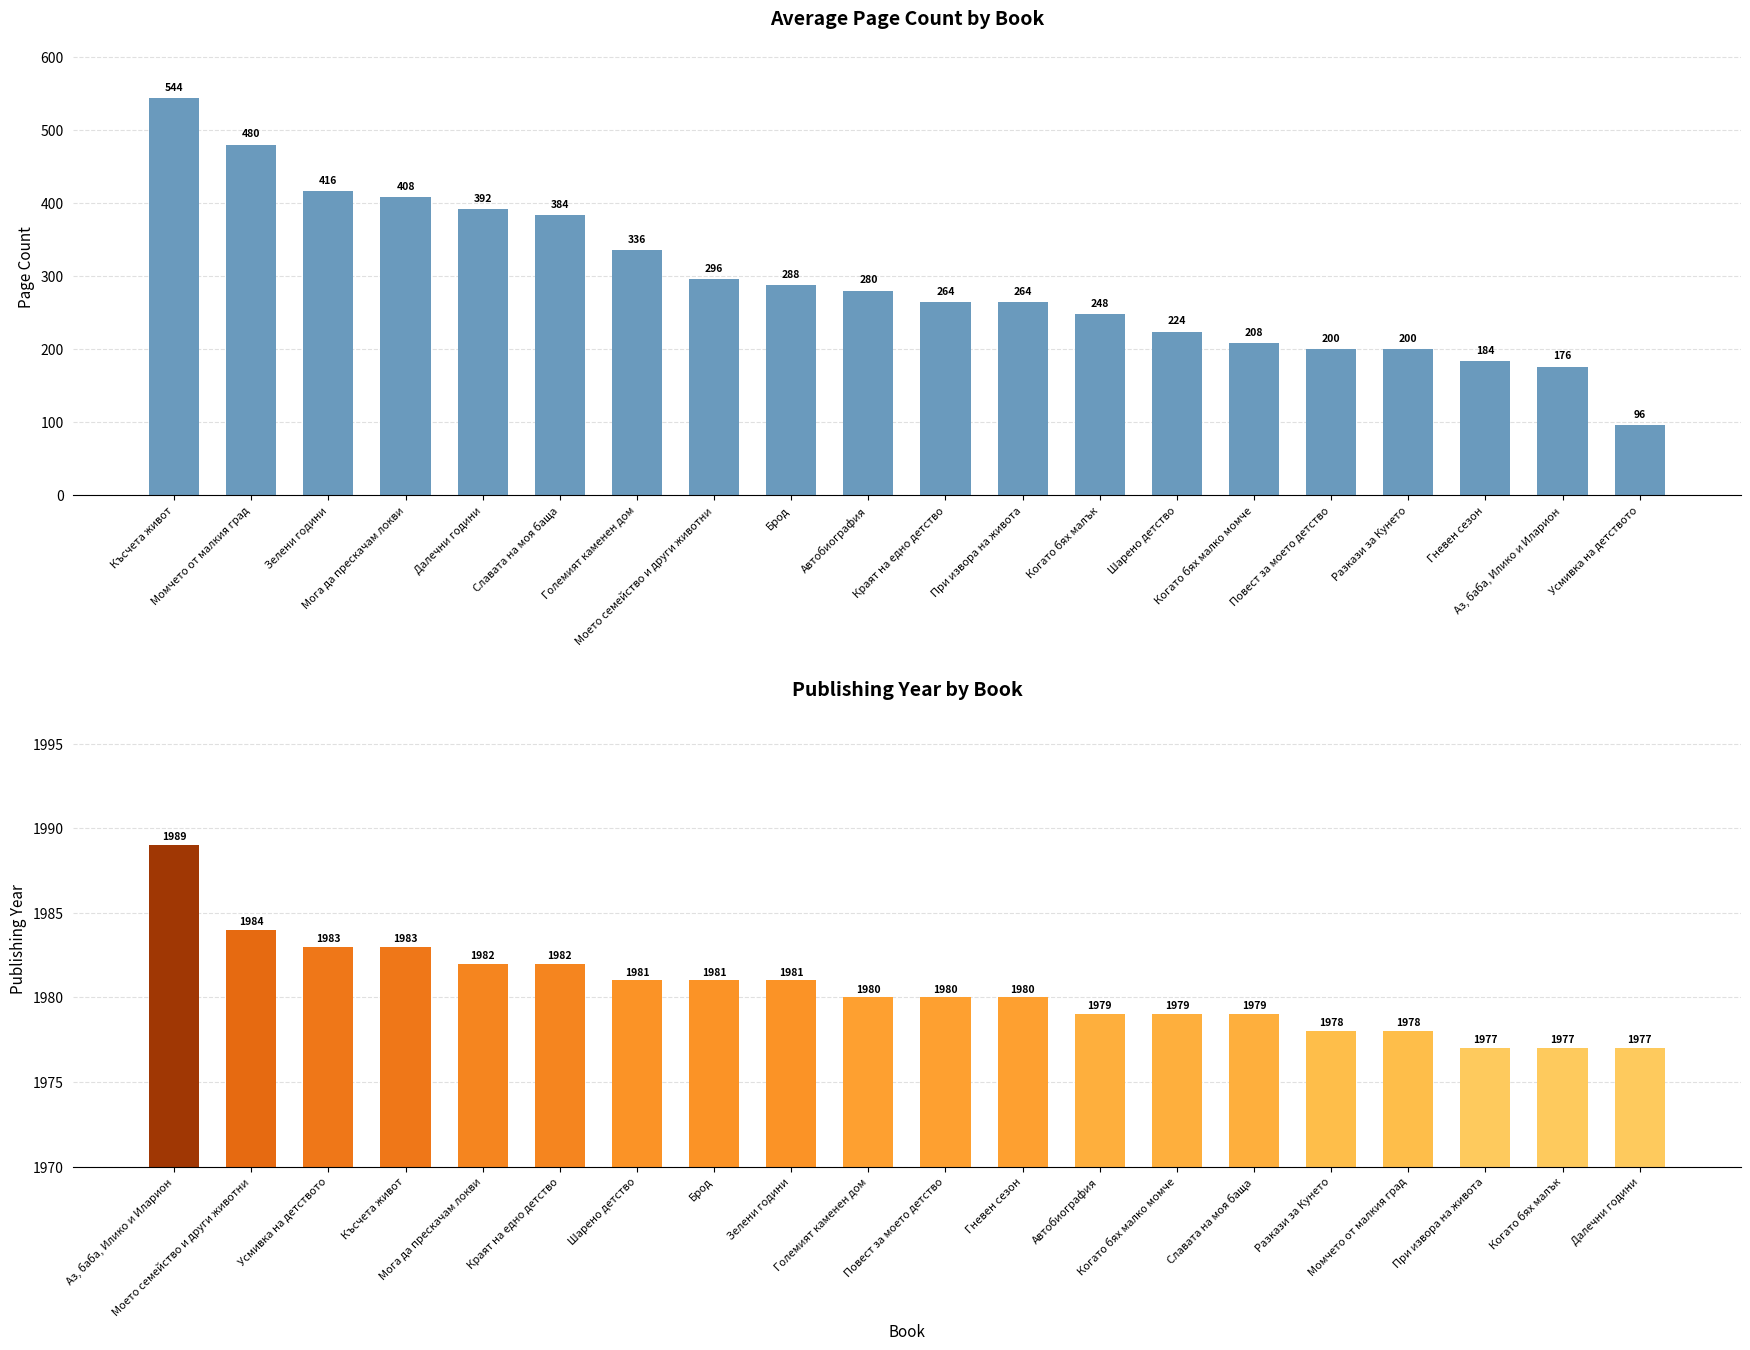

Does the chart contain any negative values?

No